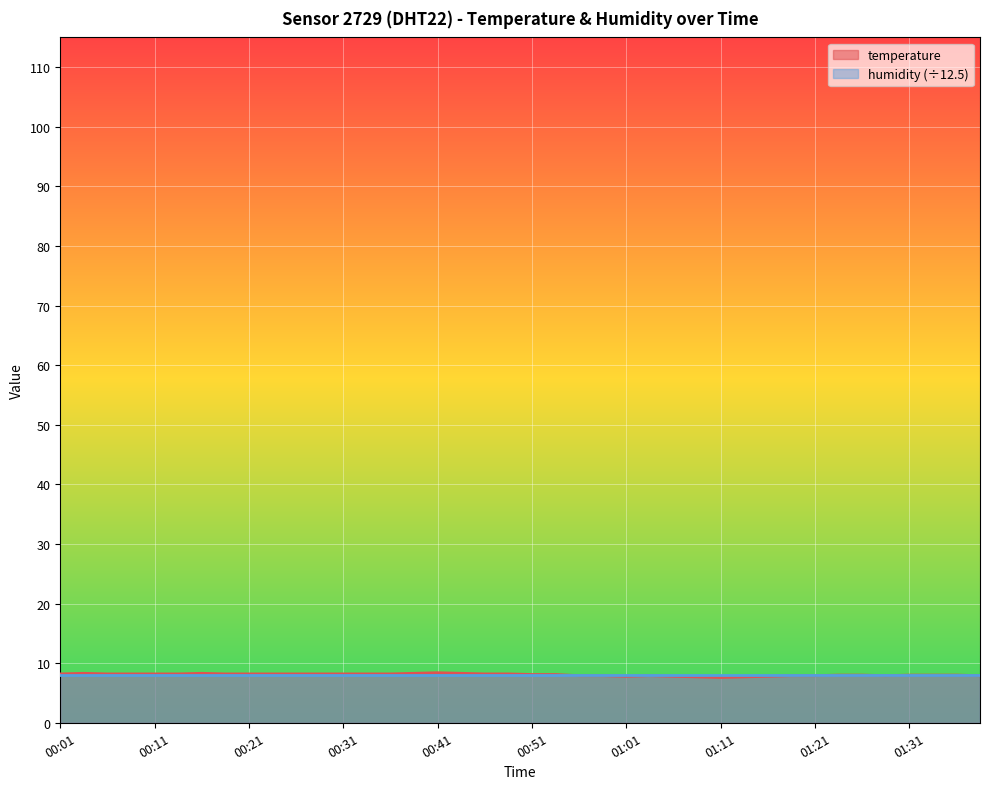

What is the maximum value shown in the chart?

8.4